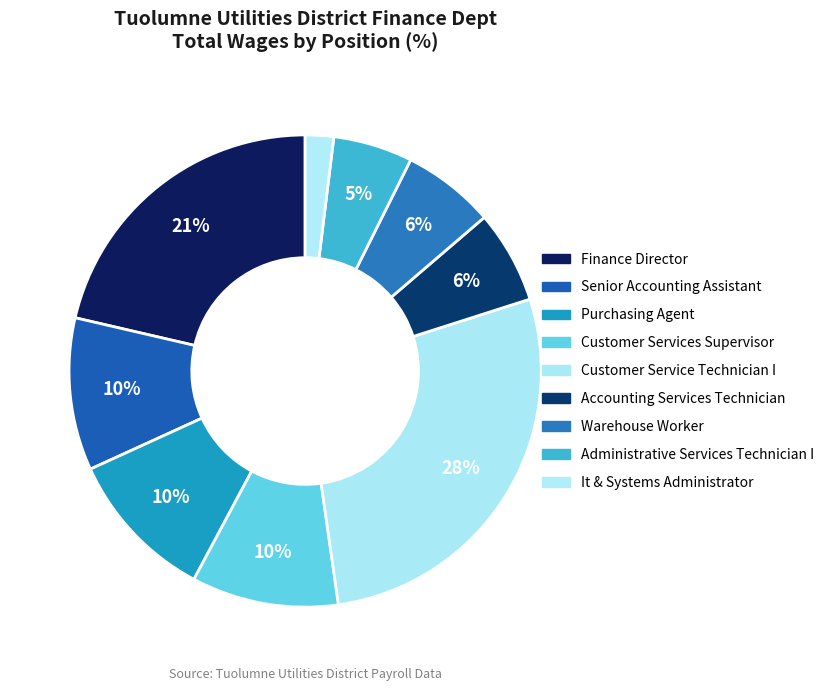

Is Senior Accounting Assistant the majority of the pie?

No